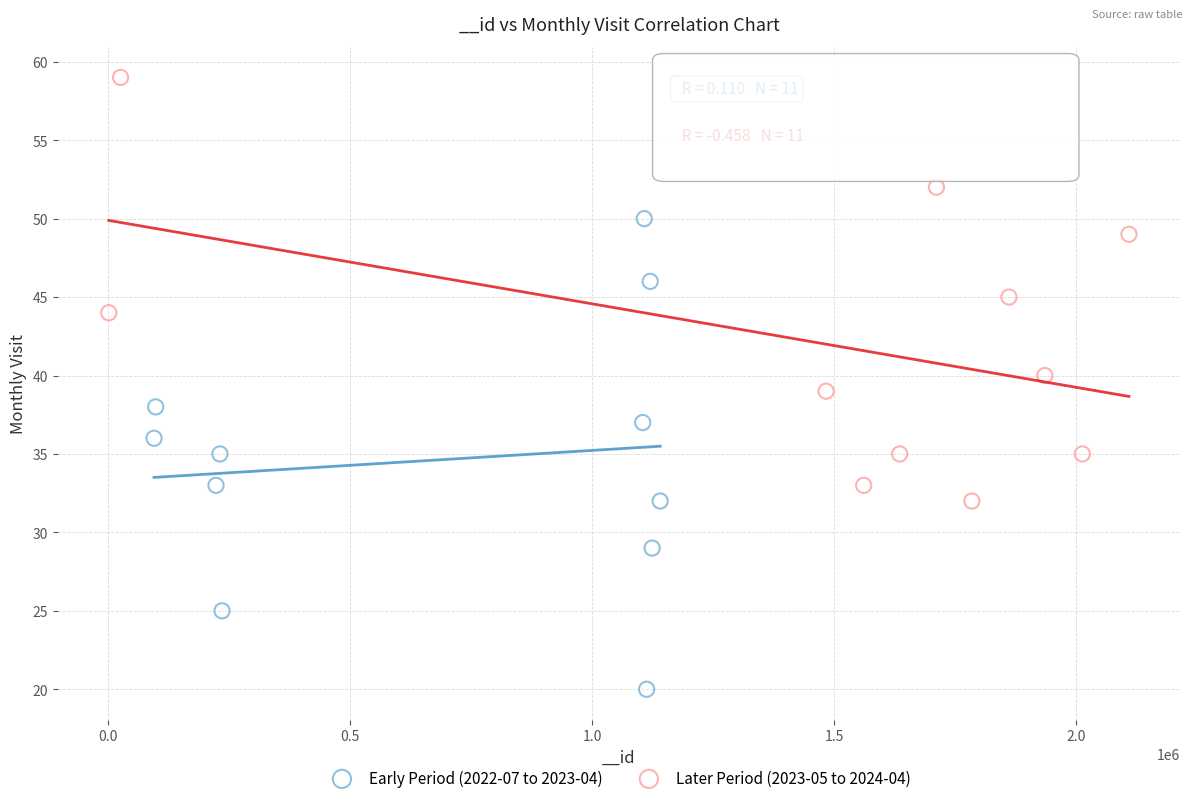

Which series reaches the maximum Y coordinate?

Later Period (2023-05 to 2024-04)